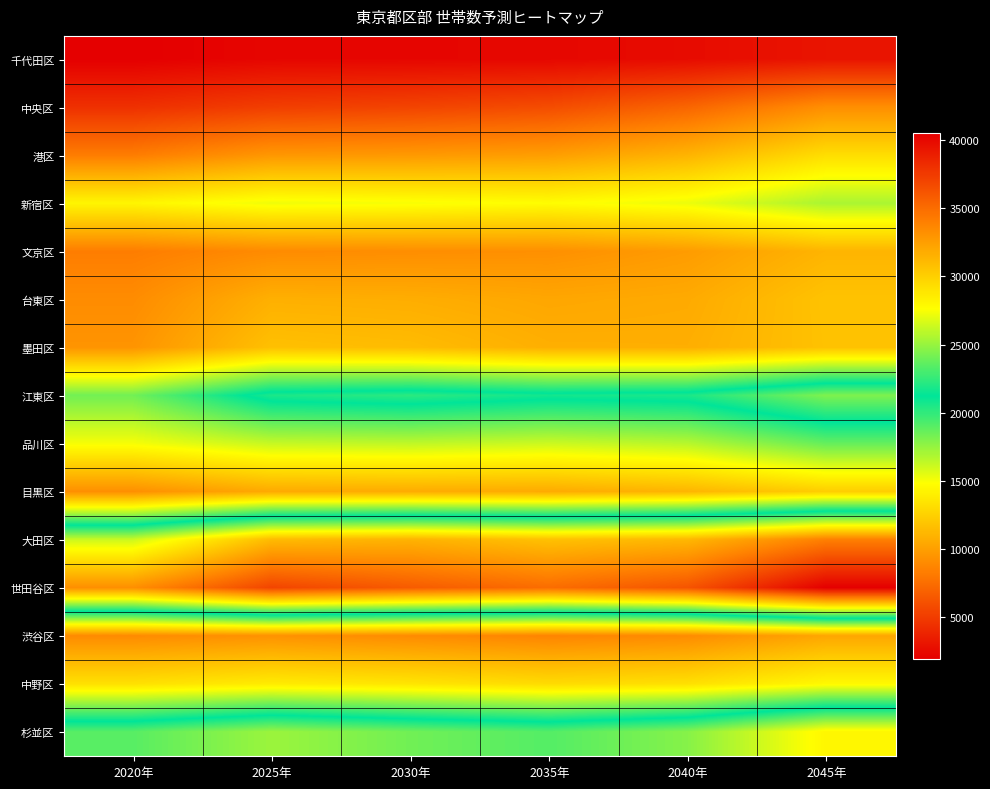

At which category is the sum across all series the highest?

2045年